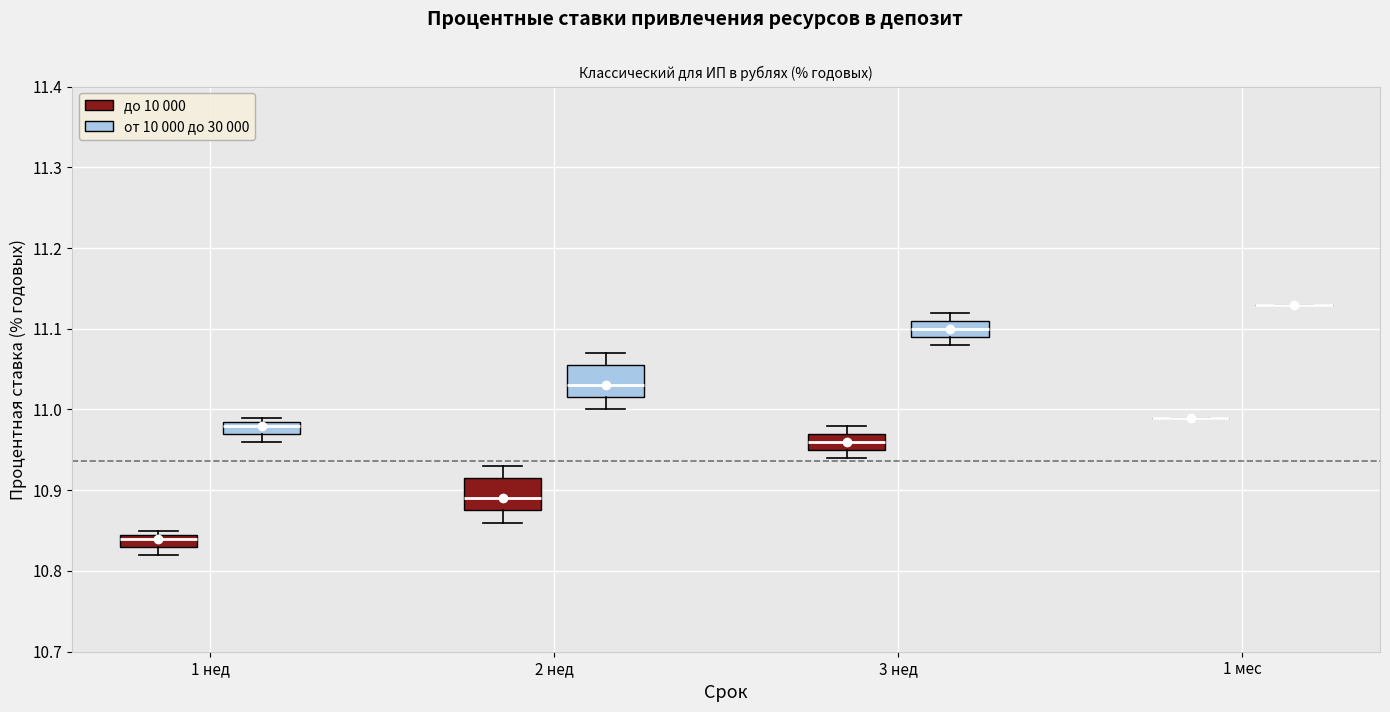

Where does the median line of the box for 3 нед (от 10 000 до 30 000) sit on the y-axis? The values are not printed on the chart, so give them approximately, as read against the axis.

11.10